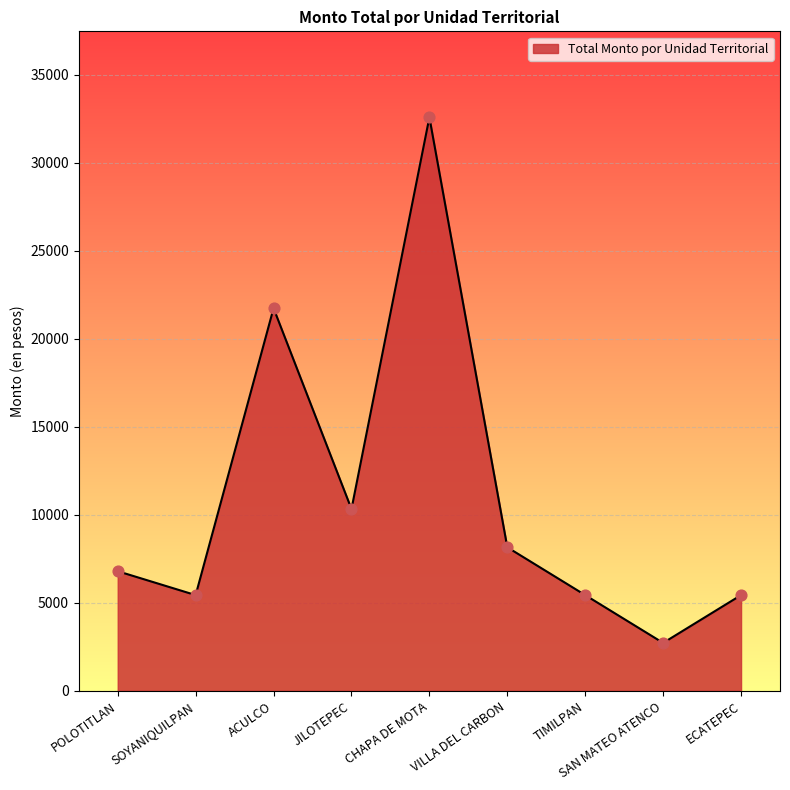

What is the change in value from VILLA DEL CARBON to ECATEPEC?

-2717.2